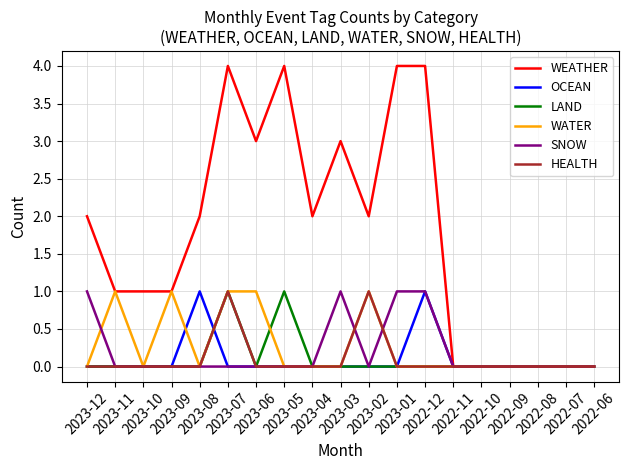

Which series has the widest spread of values?

WEATHER